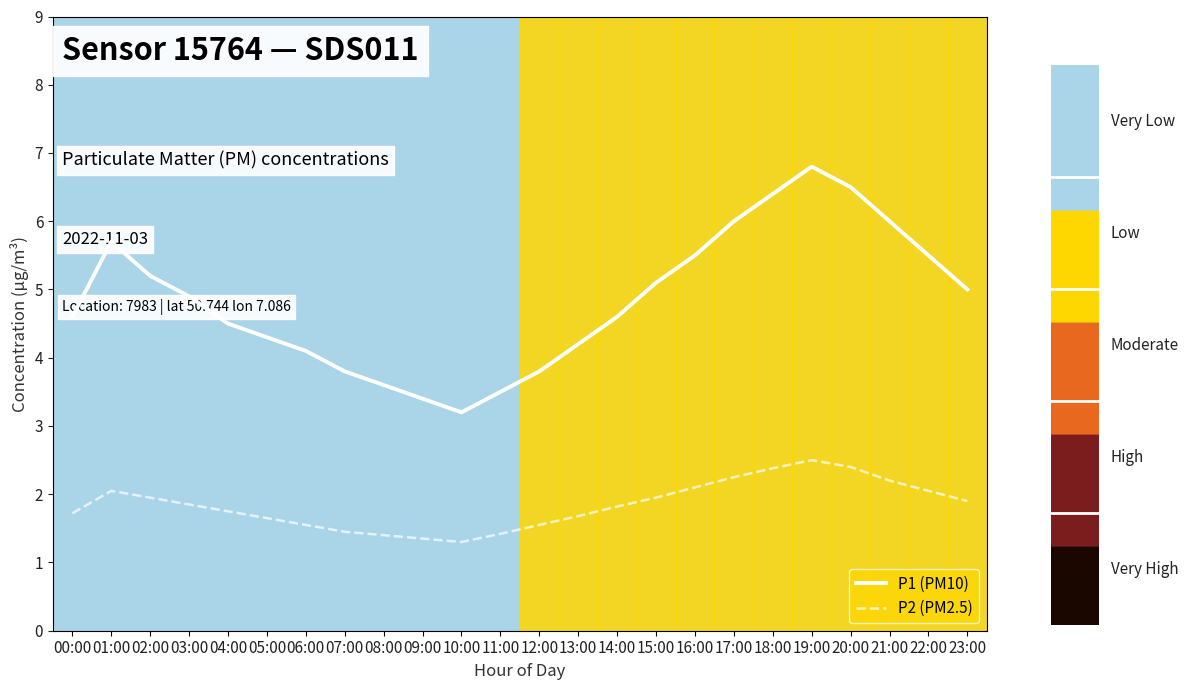

At which label is P2 (PM2.5) closest to 1?

10:00